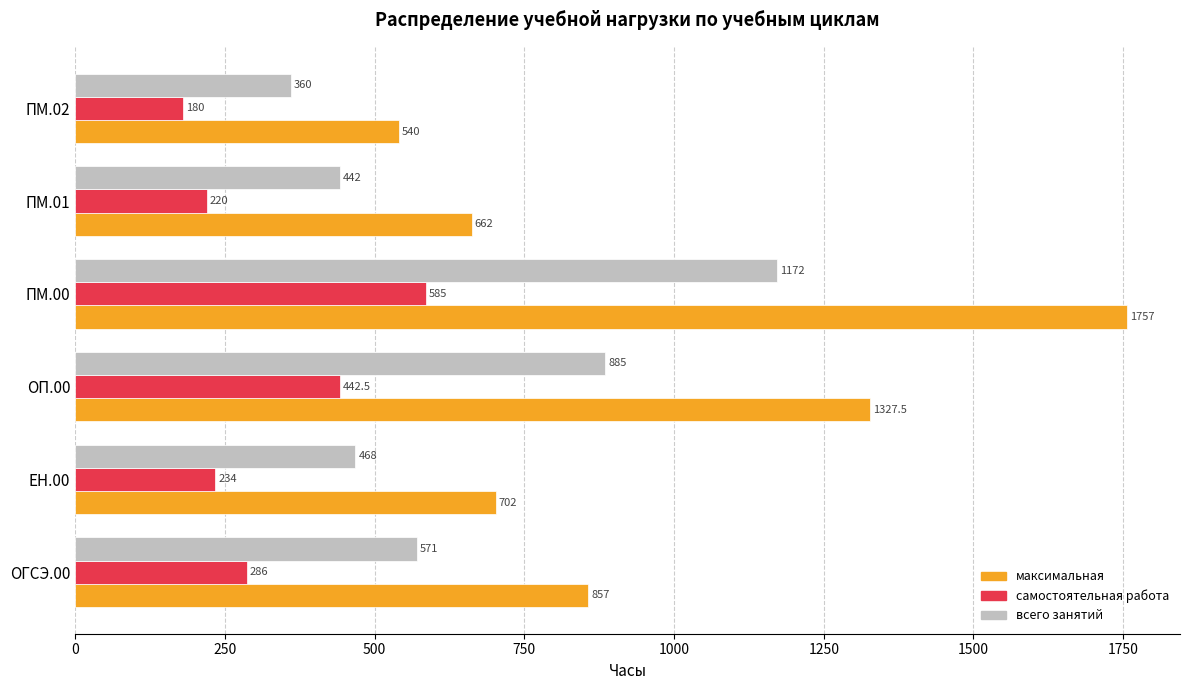

At which category does the chart reach its minimum across all series?

ПМ.02